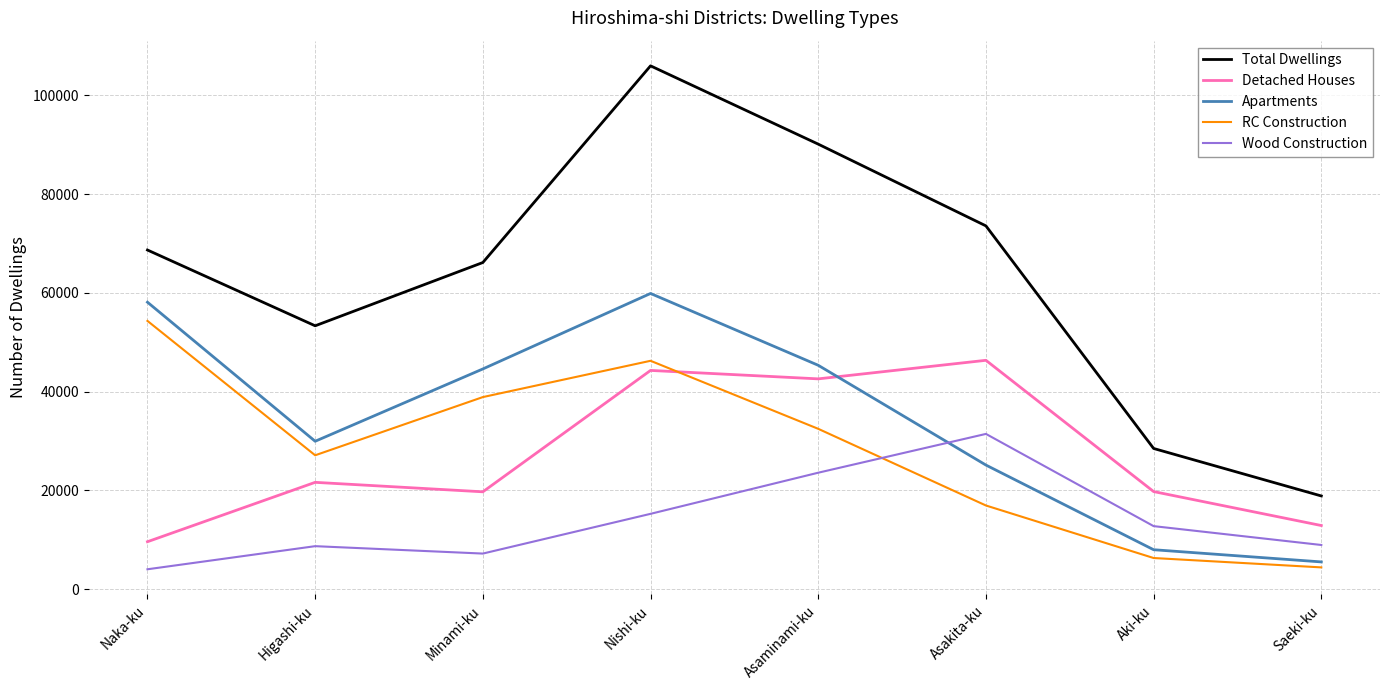

Which series has the largest total across all categories?

Total Dwellings